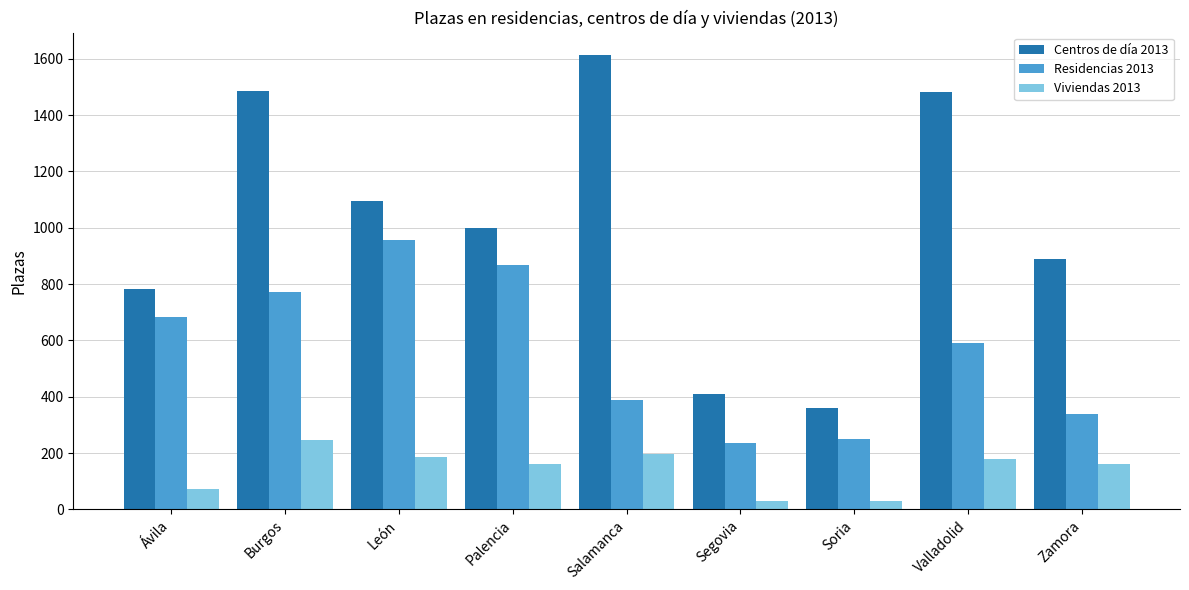

Is the value of Residencias 2013 at Segovia greater than the value of Viviendas 2013 at León?

Yes